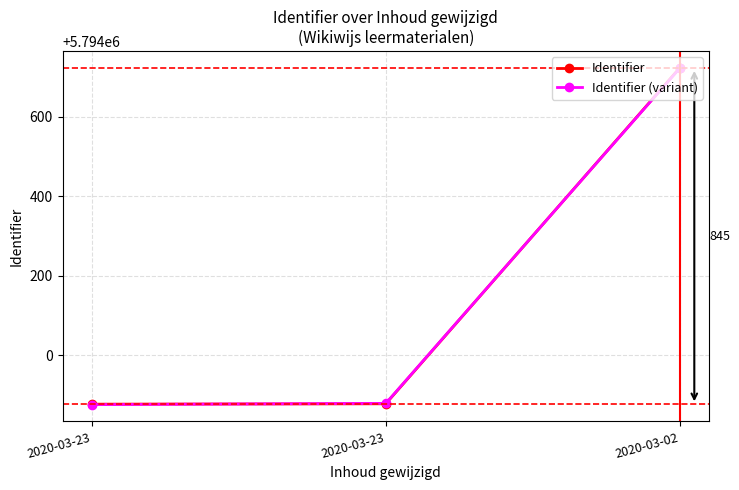

The value of Identifier (variant) at 2020-03-23 is 5793879. True or false?

True